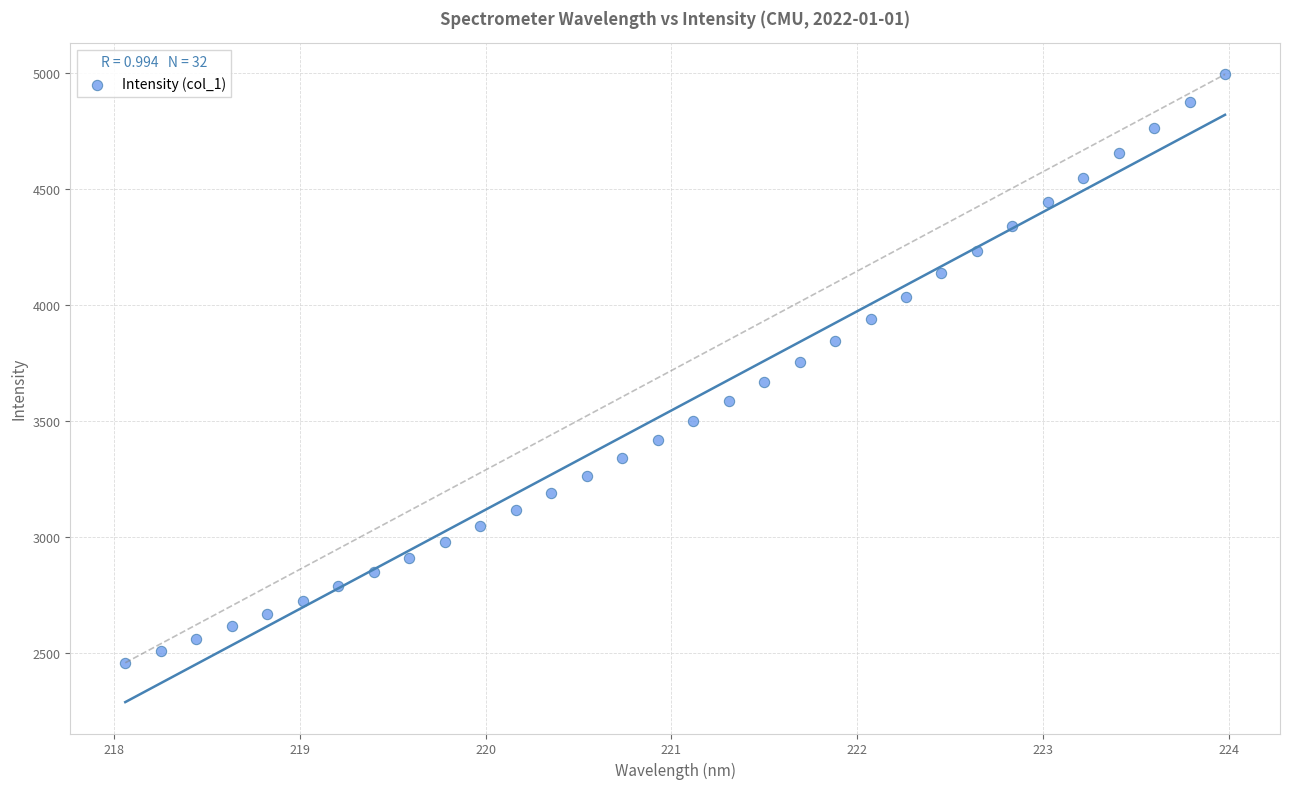

What is the range of Y values (max minus min)?

2536.3